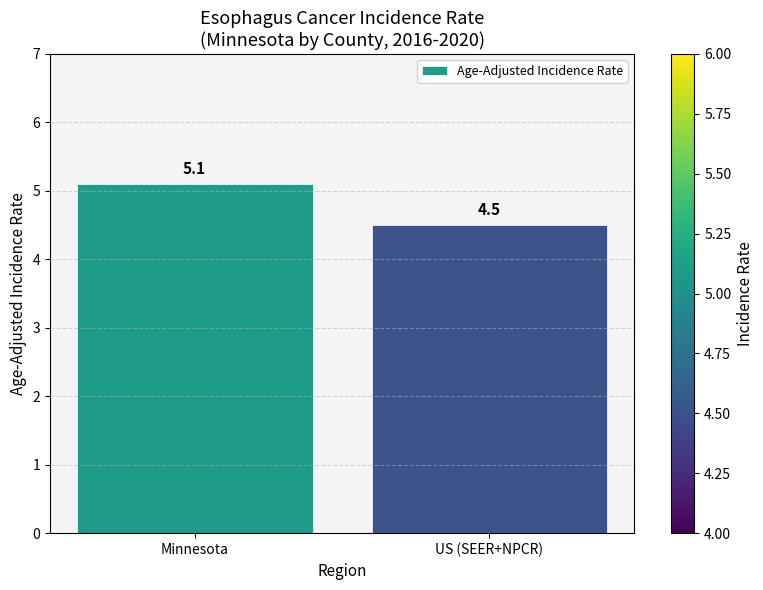

Where does the data first go above 5?

Minnesota